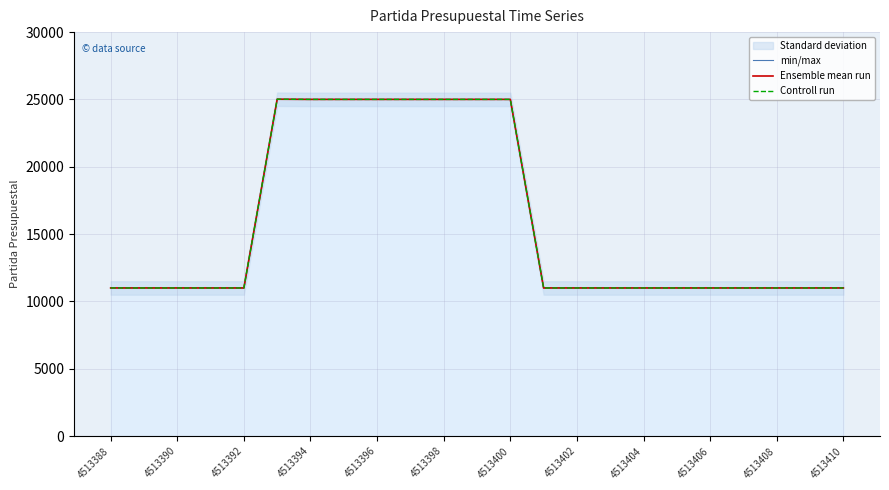

Rank the series by their maximum value, from lowest to highest.

min/max, Ensemble mean run, Controll run